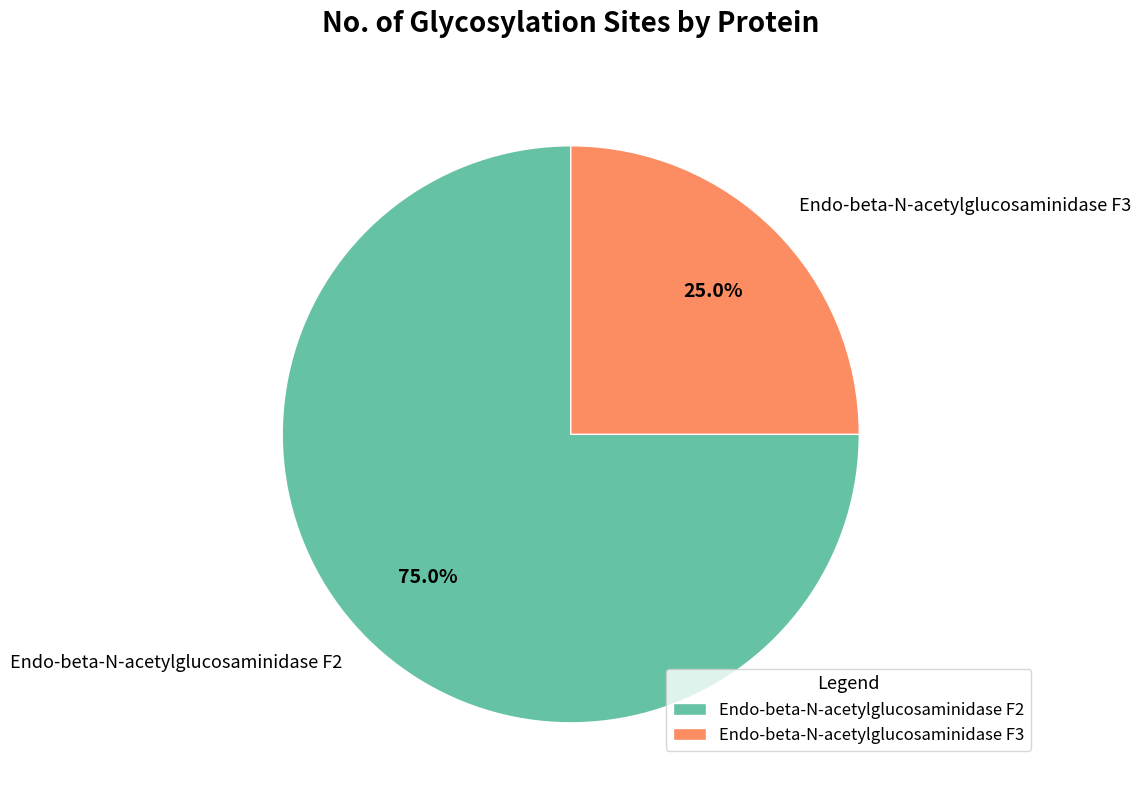

Which category has the smallest portion of the pie?

Endo-beta-N-acetylglucosaminidase F3